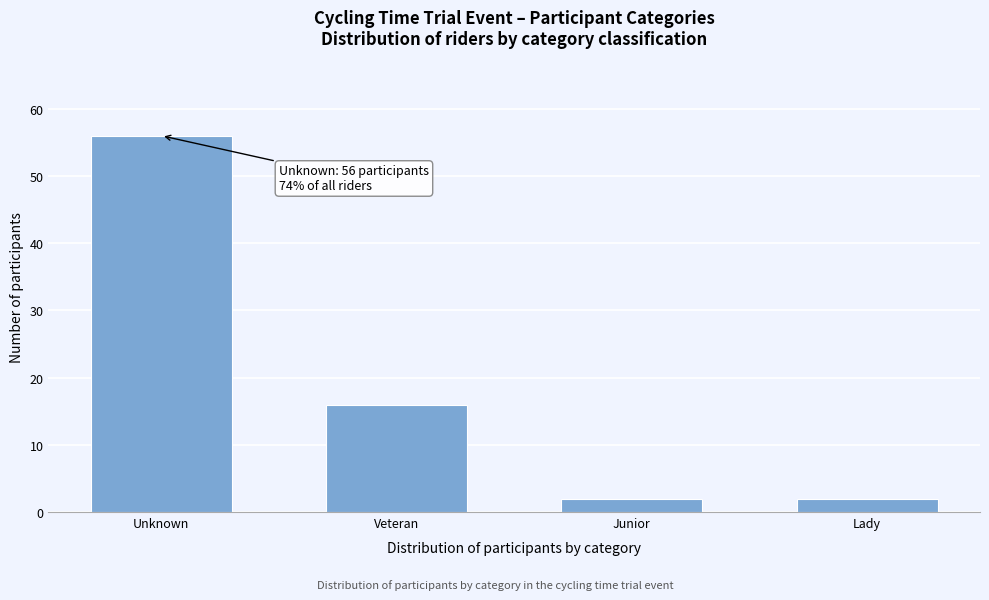

Reading left to right, what are all the values shown in this chart?

56	16	2	2